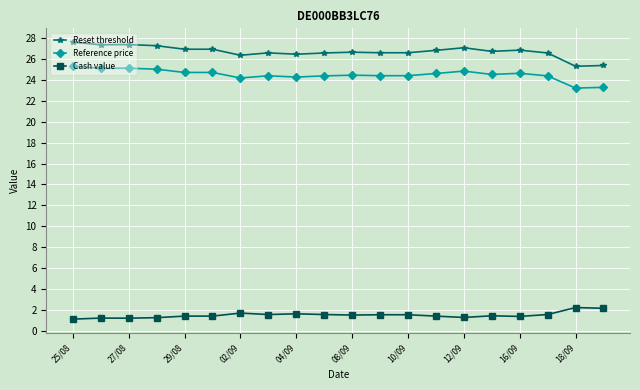

True or false: Reset threshold has more than 1 interior local peaks.

True